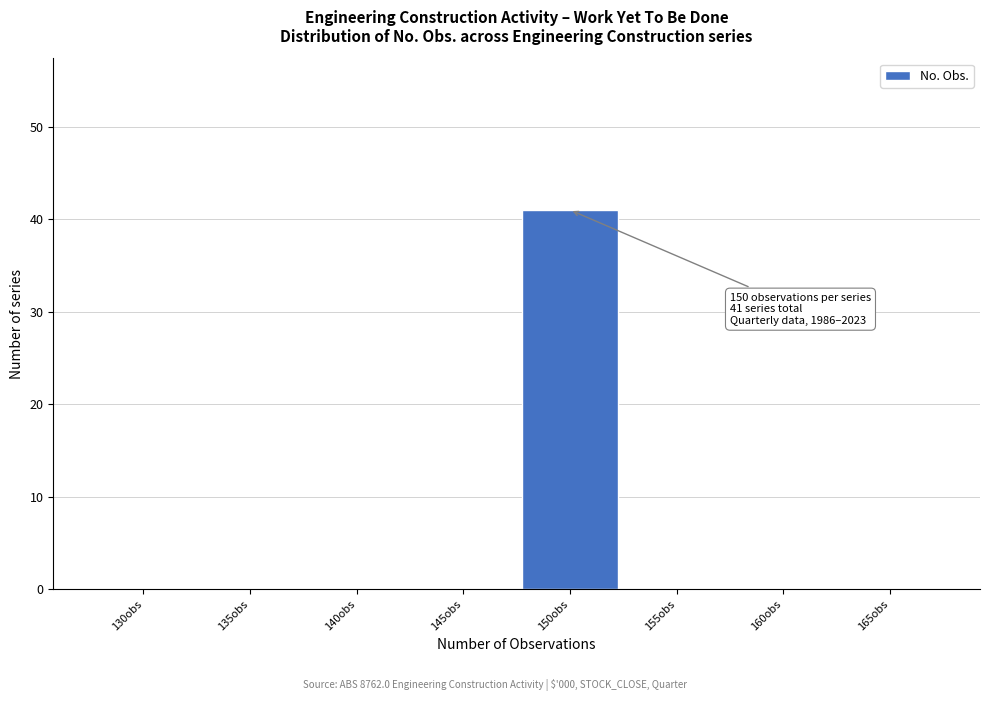

Reading right to left, transcribe all the data shown in this chart.

165obs=0	160obs=0	155obs=0	150obs=41	145obs=0	140obs=0	135obs=0	130obs=0